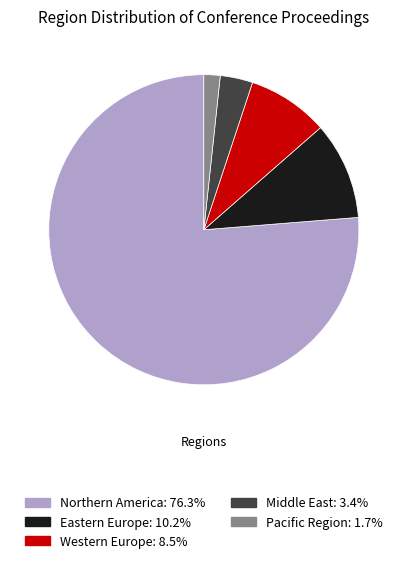

Between Eastern Europe and Pacific Region, which is larger?

Eastern Europe